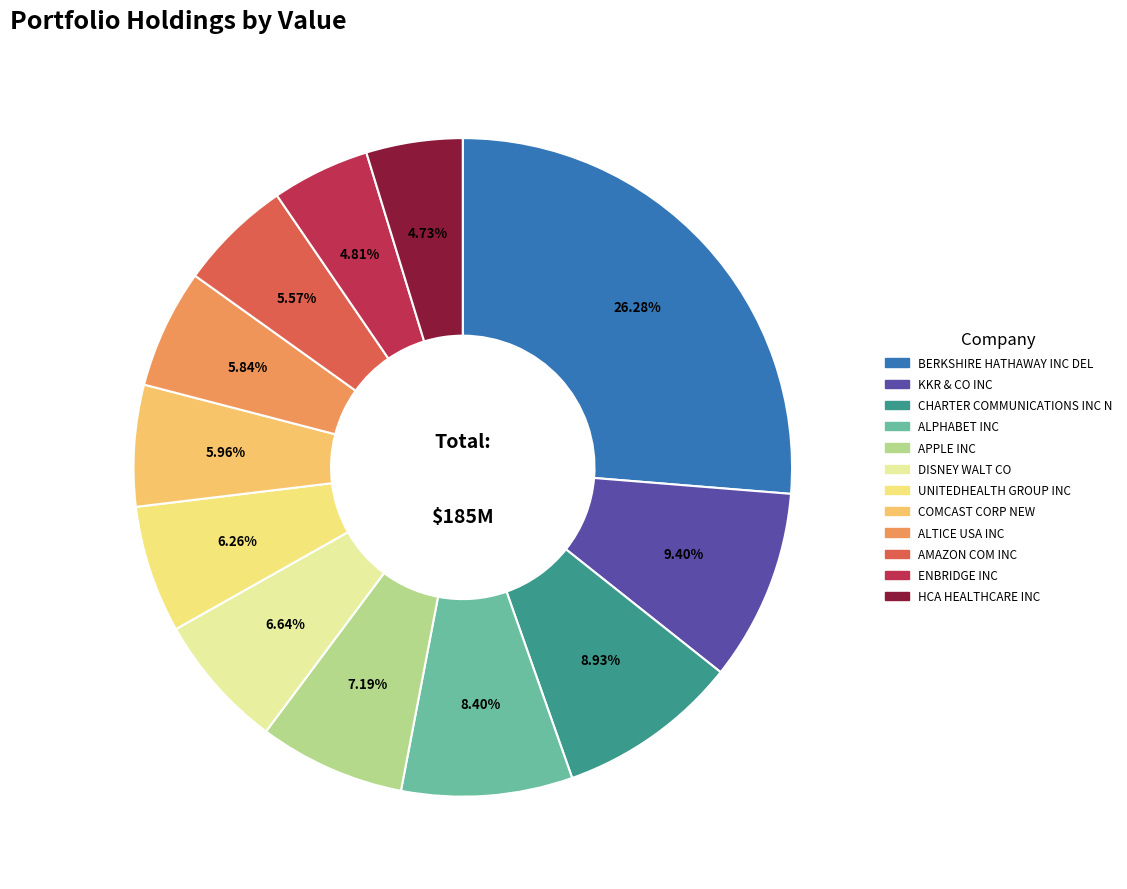

Which slice is the largest?

BERKSHIRE HATHAWAY INC DEL